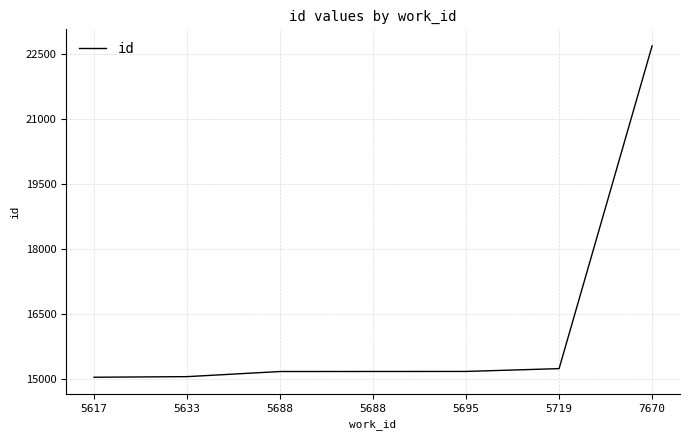

The chart shows a value of 6241 at 5695. True or false?

False